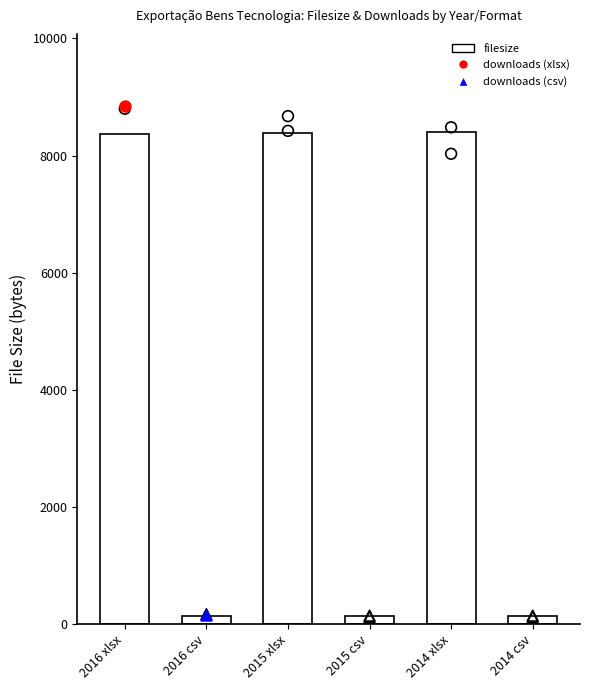

Between 2015 xlsx and 2014 csv, which is larger?

2015 xlsx